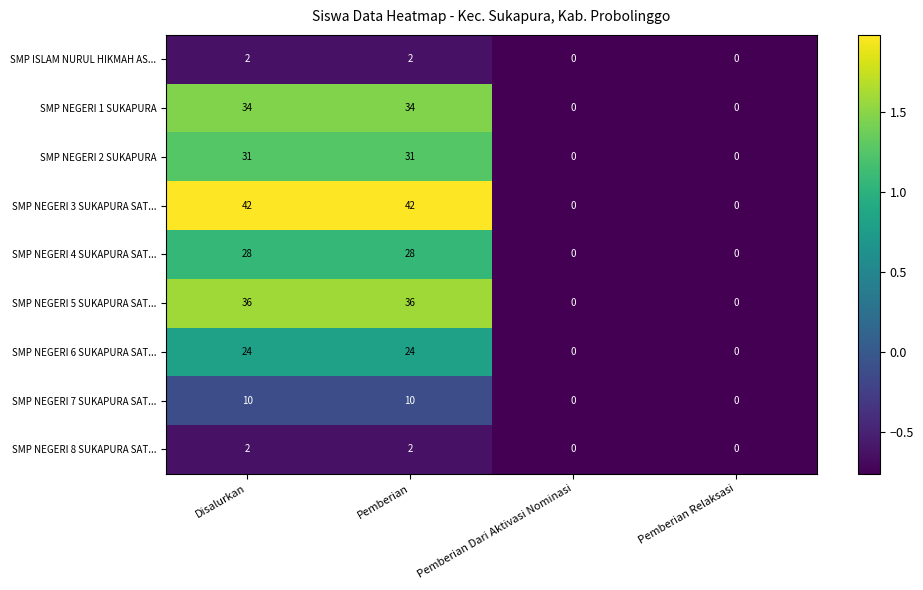

What is the maximum value for SMP NEGERI 2 SUKAPURA?

31